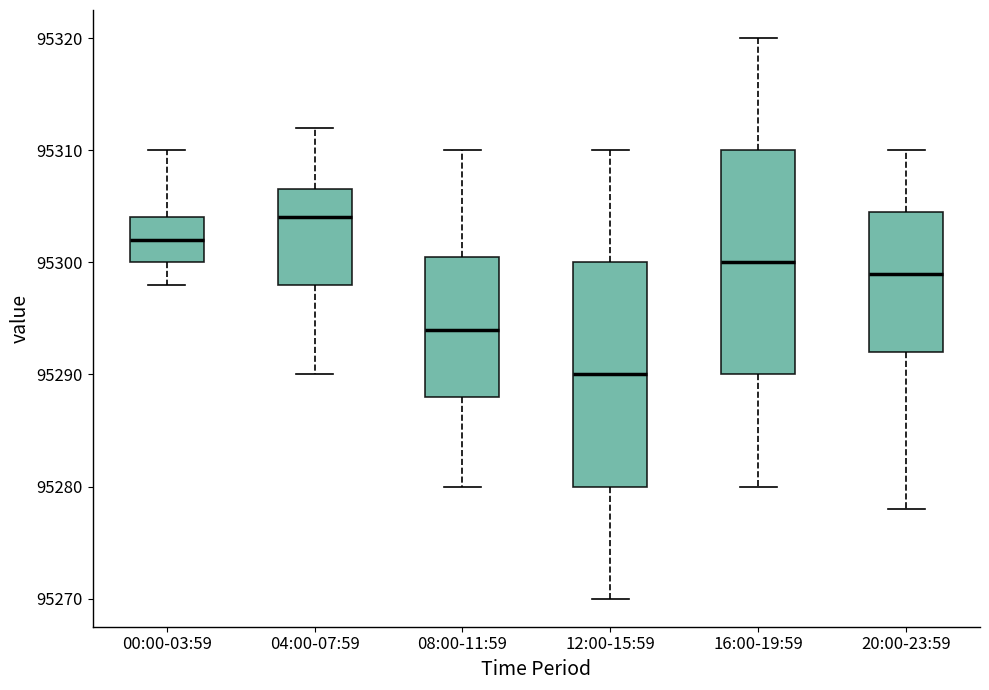

Where does the upper whisker of the box for 12:00-15:59 end on the y-axis? The values are not printed on the chart, so give them approximately, as read against the axis.

95310